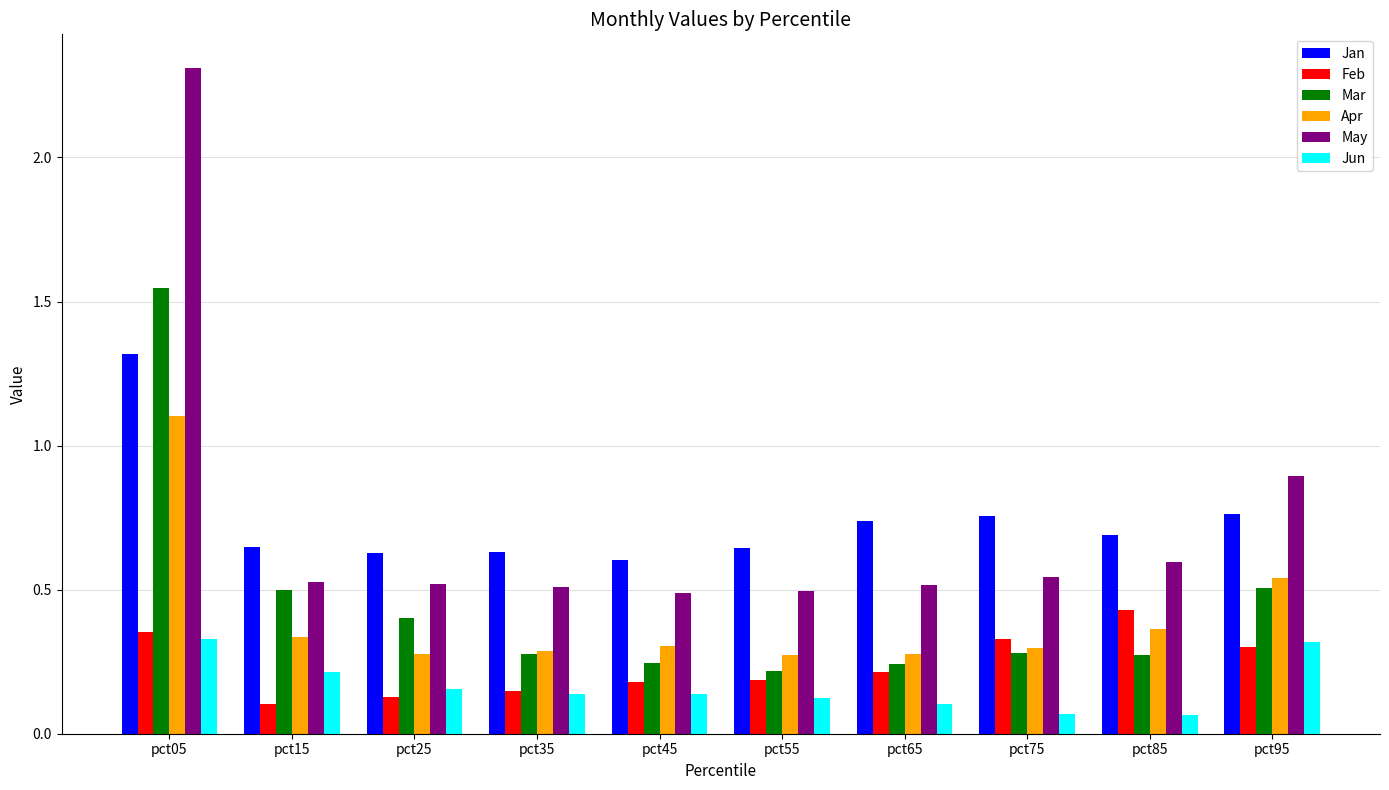

What is the sum of the Apr values at pct55 and pct05?

1.4